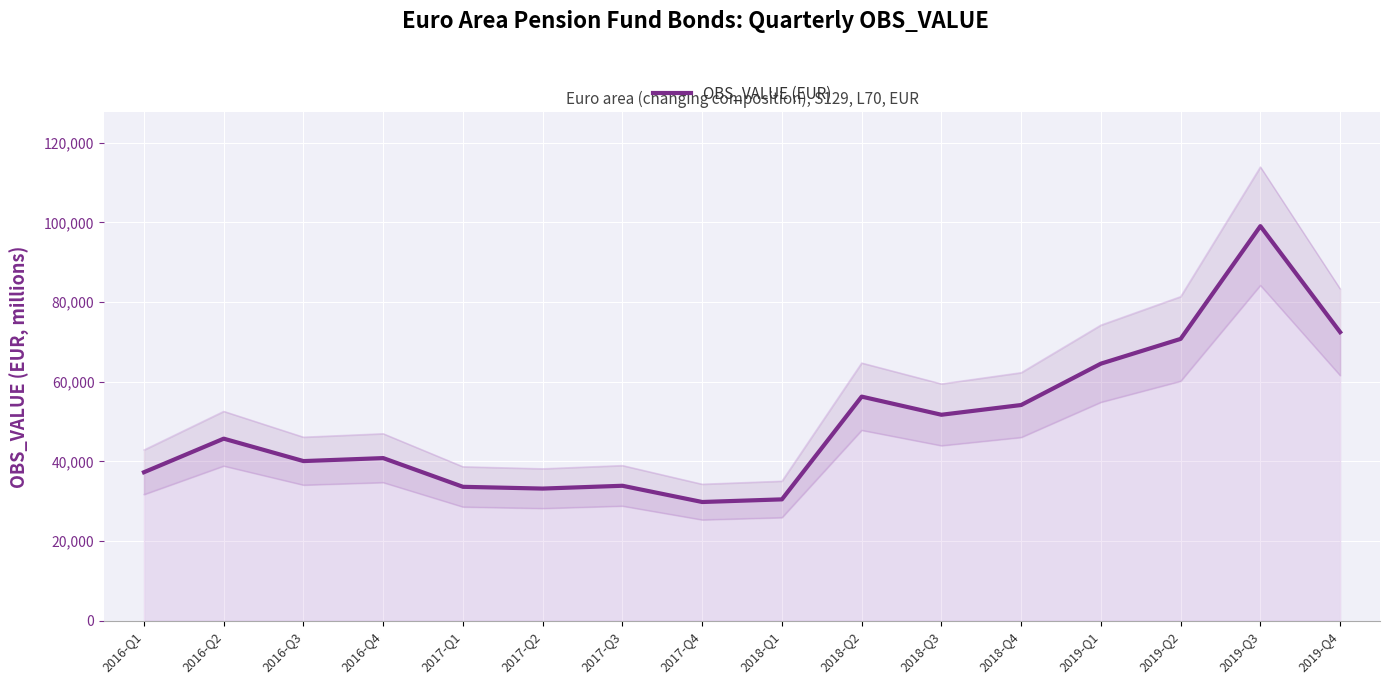

Reading left to right, extract all data points from this chart.

2016-Q1=37286.3	2016-Q2=45717.4	2016-Q3=40085.2	2016-Q4=40835.4	2017-Q1=33623.8	2017-Q2=33180.9	2017-Q3=33886.8	2017-Q4=29810.0	2018-Q1=30471.9	2018-Q2=56274.3	2018-Q3=51719.8	2018-Q4=54165.5	2019-Q1=64553.2	2019-Q2=70771.8	2019-Q3=99090.7	2019-Q4=72466.0